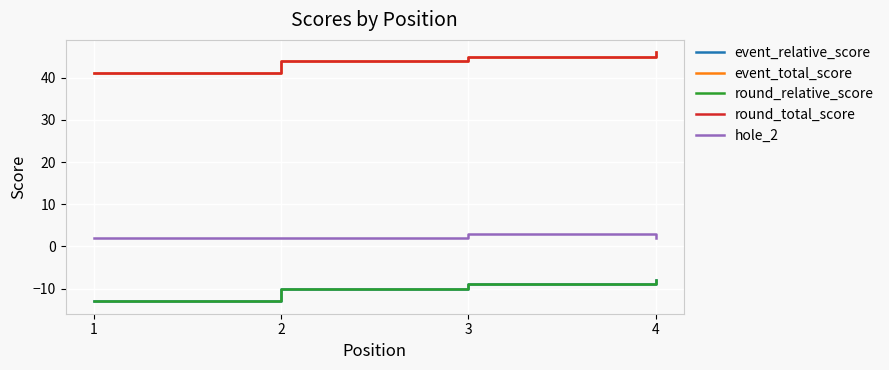

At which label does round_total_score first exceed 45?

4